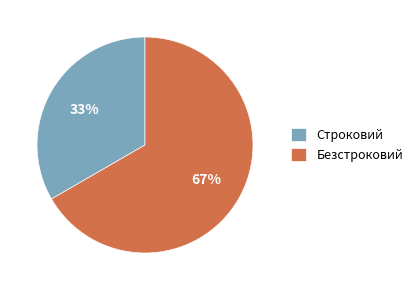

True or false: Безстроковий accounts for 67% of the total.

True